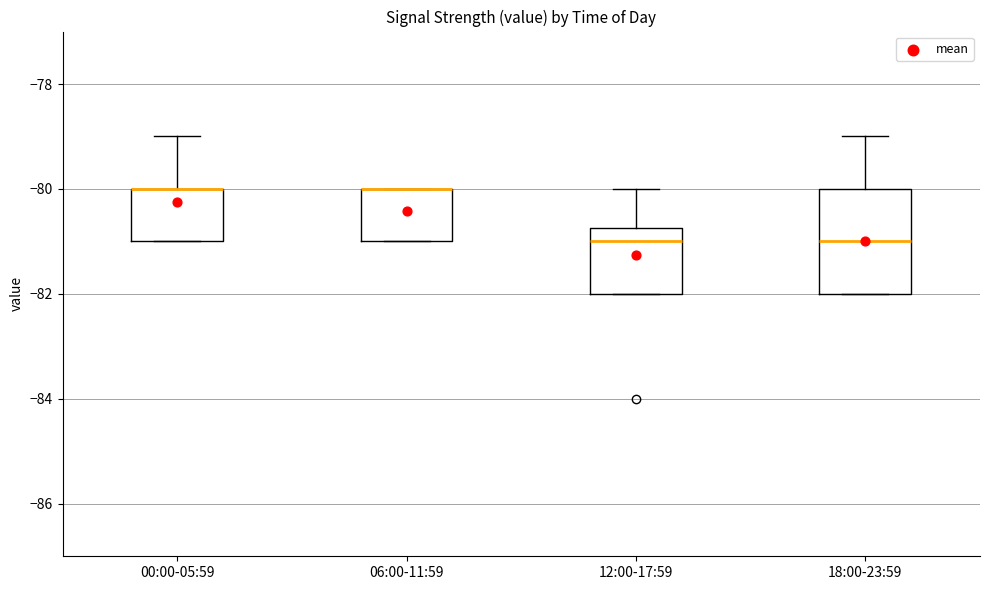

Reading left to right, read every box against the y-axis: the position of its median line, the range the box covers, and the ends of its whiskers. The values are not printed on the chart, so give them approximately, as read against the axis.

00:00-05:59: median -80.0 (drawn on the box's upper edge), box -81.0 to -80.0, whiskers -81.0 to -79.0
06:00-11:59: median -80.0 (drawn on the box's upper edge), box -81.0 to -80.0, whiskers -81.0 to -80.0
12:00-17:59: median -81.0, box -82.0 to -80.8, whiskers -82.0 to -80.0
18:00-23:59: median -81.0, box -82.0 to -80.0, whiskers -82.0 to -79.0